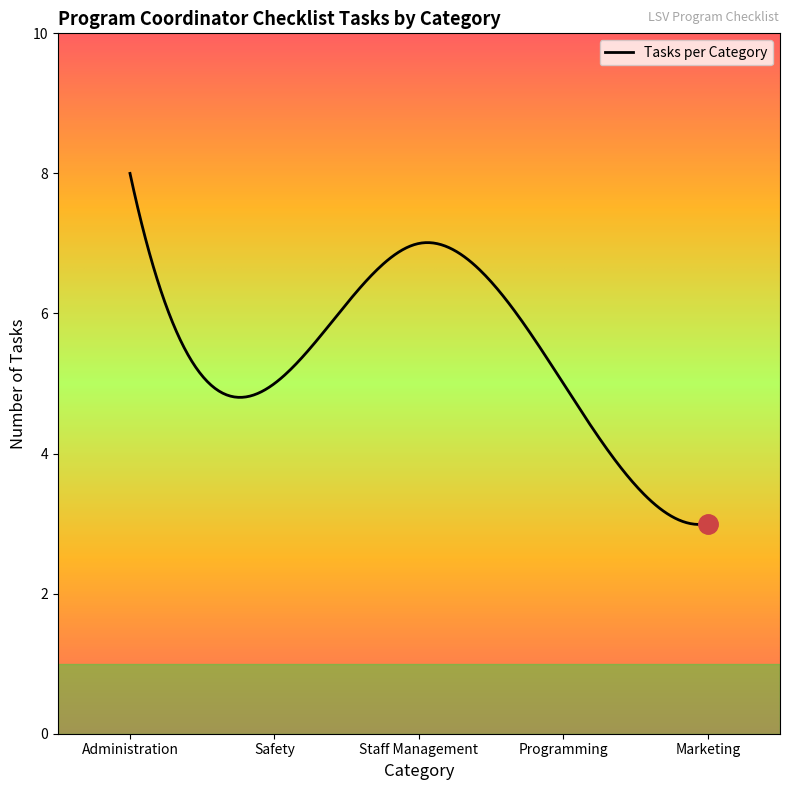

True or false: the data has more than 0 interior local peaks.

True